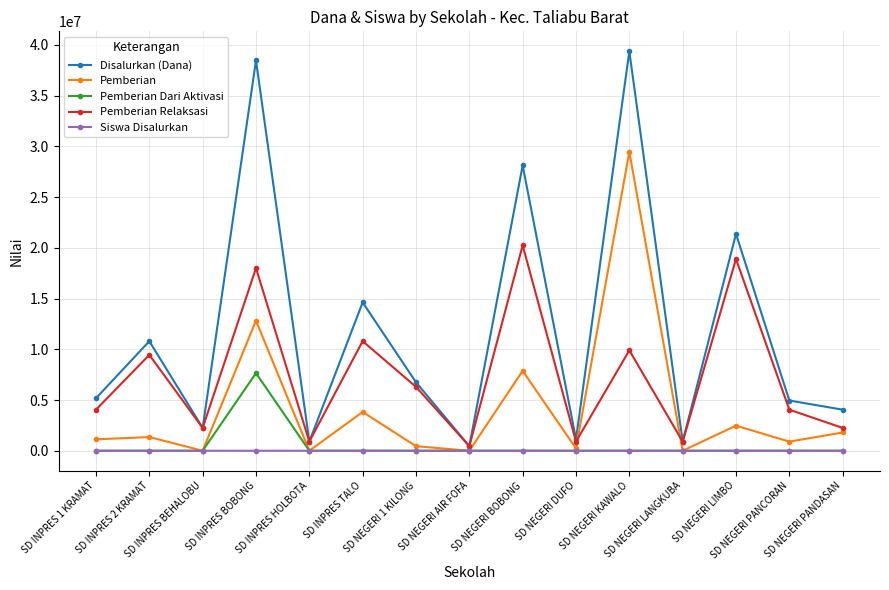

The value of Disalurkan (Dana) at SD INPRES 1 KRAMAT is 1889348. True or false?

False